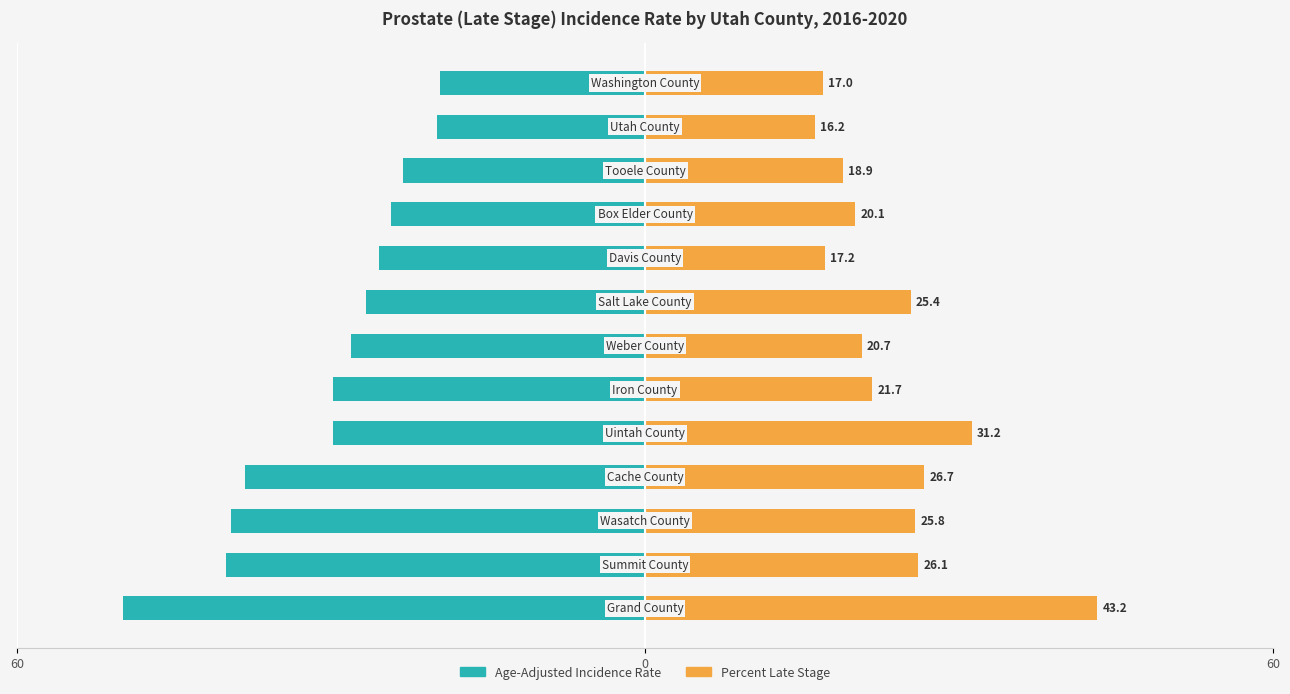

What is the value of the Percent Late Stage bar at the 8th from the left?

25.4